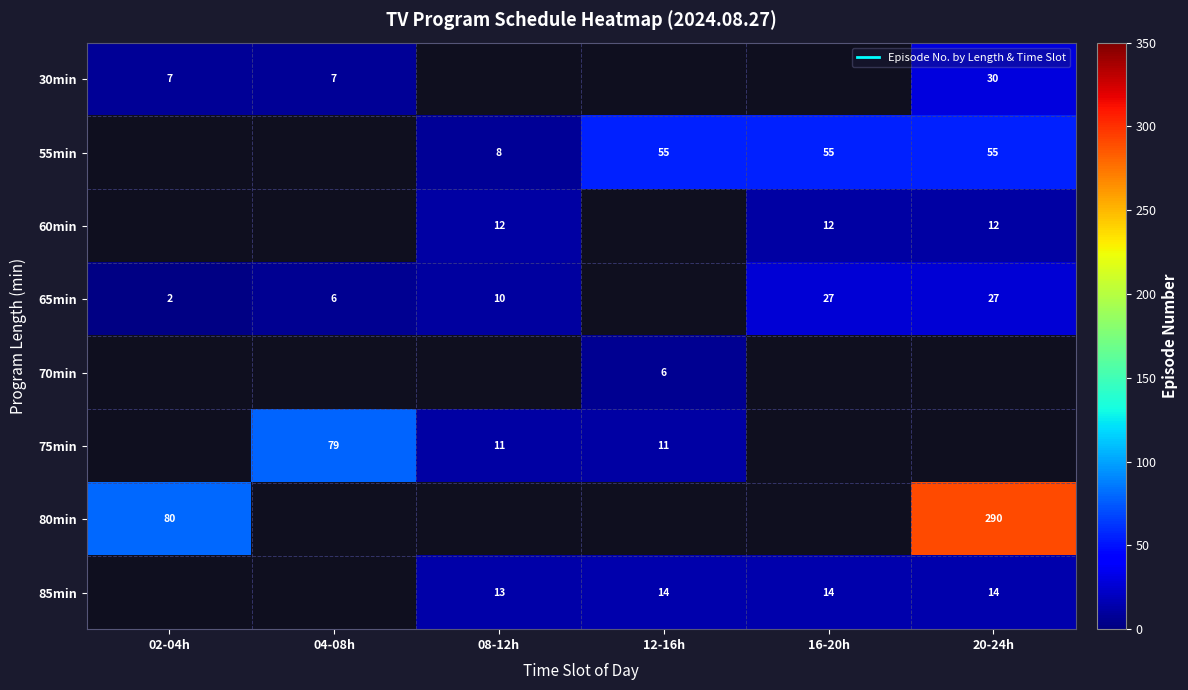

What is the greatest value displayed?

290